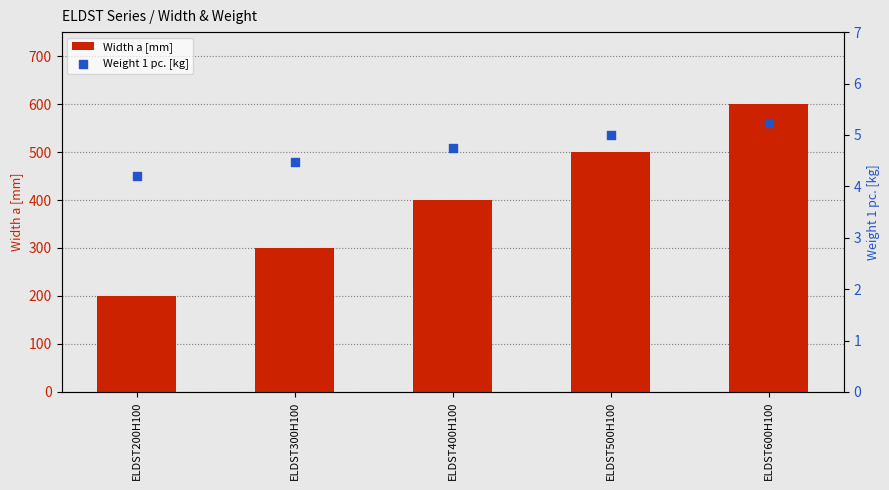

Is the value of Weight 1 pc. [kg] at ELDST500H100 greater than the value of Width a [mm] at ELDST300H100?

No